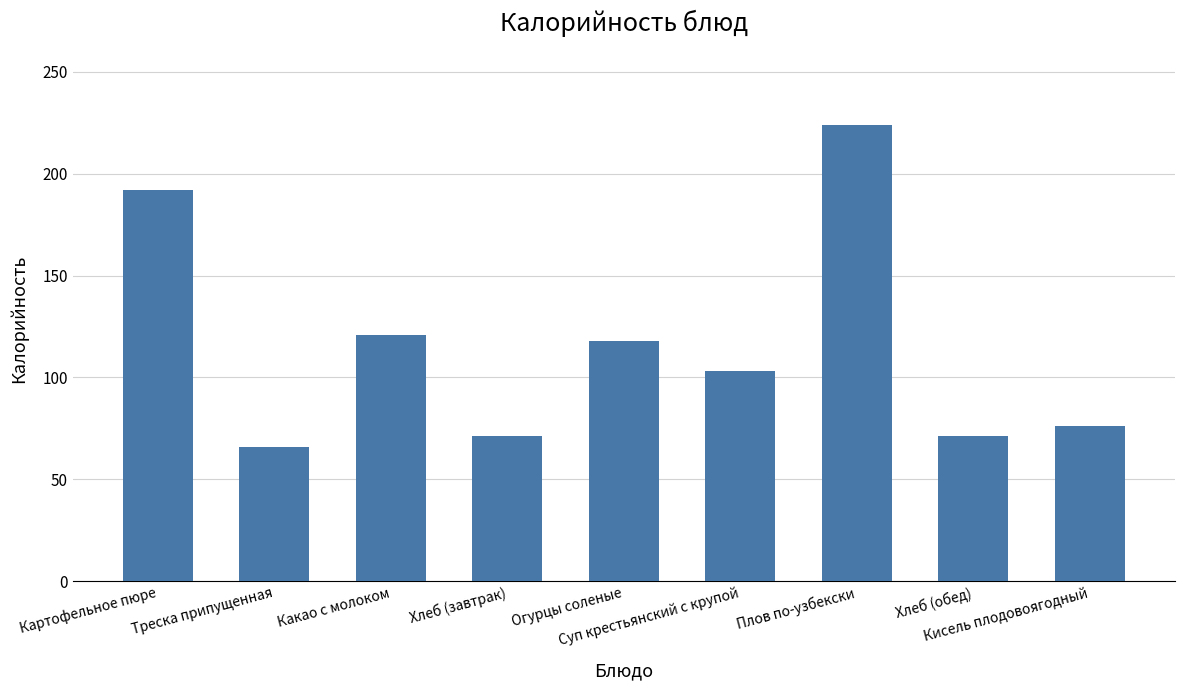

Count the number of data series in this chart.

1